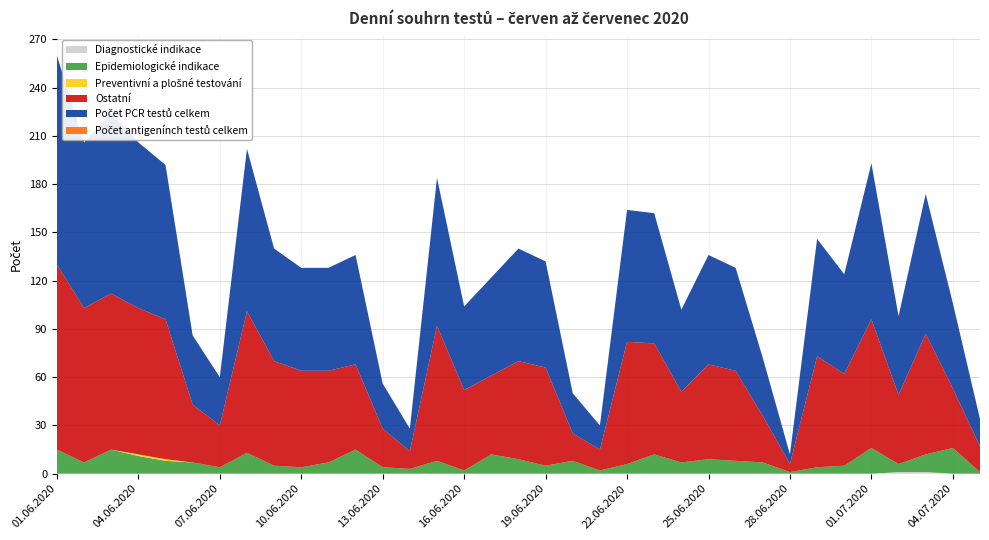

Reading left to right, extract all data points from this chart.

Diagnostické indikace: 01.06.2020=0	02.06.2020=0	03.06.2020=0	04.06.2020=0	05.06.2020=0	06.06.2020=0	07.06.2020=0	08.06.2020=0	09.06.2020=0	10.06.2020=0	11.06.2020=0	12.06.2020=0	13.06.2020=0	14.06.2020=0	15.06.2020=0	16.06.2020=0	17.06.2020=0	18.06.2020=0	19.06.2020=0	20.06.2020=0	21.06.2020=0	22.06.2020=0	23.06.2020=0	24.06.2020=0	25.06.2020=0	26.06.2020=0	27.06.2020=0	28.06.2020=0	29.06.2020=0	30.06.2020=0	01.07.2020=0	02.07.2020=1	03.07.2020=1	04.07.2020=0	05.07.2020=0
Epidemiologické indikace: 01.06.2020=15	02.06.2020=7	03.06.2020=15	04.06.2020=11	05.06.2020=8	06.06.2020=7	07.06.2020=4	08.06.2020=13	09.06.2020=5	10.06.2020=4	11.06.2020=7	12.06.2020=15	13.06.2020=4	14.06.2020=3	15.06.2020=8	16.06.2020=2	17.06.2020=12	18.06.2020=9	19.06.2020=5	20.06.2020=8	21.06.2020=2	22.06.2020=6	23.06.2020=12	24.06.2020=7	25.06.2020=9	26.06.2020=8	27.06.2020=7	28.06.2020=1	29.06.2020=4	30.06.2020=5	01.07.2020=16	02.07.2020=5	03.07.2020=11	04.07.2020=16	05.07.2020=1
Preventivní a plošné testování: 01.06.2020=0	02.06.2020=0	03.06.2020=0	04.06.2020=1	05.06.2020=1	06.06.2020=0	07.06.2020=0	08.06.2020=0	09.06.2020=0	10.06.2020=0	11.06.2020=0	12.06.2020=0	13.06.2020=0	14.06.2020=0	15.06.2020=0	16.06.2020=0	17.06.2020=0	18.06.2020=0	19.06.2020=0	20.06.2020=0	21.06.2020=0	22.06.2020=0	23.06.2020=0	24.06.2020=0	25.06.2020=0	26.06.2020=0	27.06.2020=0	28.06.2020=0	29.06.2020=0	30.06.2020=0	01.07.2020=0	02.07.2020=0	03.07.2020=0	04.07.2020=0	05.07.2020=0
Ostatní: 01.06.2020=115	02.06.2020=96	03.06.2020=97	04.06.2020=91	05.06.2020=87	06.06.2020=36	07.06.2020=26	08.06.2020=88	09.06.2020=65	10.06.2020=60	11.06.2020=57	12.06.2020=53	13.06.2020=24	14.06.2020=11	15.06.2020=84	16.06.2020=50	17.06.2020=49	18.06.2020=61	19.06.2020=61	20.06.2020=17	21.06.2020=13	22.06.2020=76	23.06.2020=69	24.06.2020=44	25.06.2020=59	26.06.2020=56	27.06.2020=29	28.06.2020=5	29.06.2020=69	30.06.2020=57	01.07.2020=80	02.07.2020=43	03.07.2020=75	04.07.2020=37	05.07.2020=16
Počet PCR testů celkem: 01.06.2020=130	02.06.2020=103	03.06.2020=112	04.06.2020=103	05.06.2020=96	06.06.2020=43	07.06.2020=30	08.06.2020=101	09.06.2020=70	10.06.2020=64	11.06.2020=64	12.06.2020=68	13.06.2020=28	14.06.2020=14	15.06.2020=92	16.06.2020=52	17.06.2020=61	18.06.2020=70	19.06.2020=66	20.06.2020=25	21.06.2020=15	22.06.2020=82	23.06.2020=81	24.06.2020=51	25.06.2020=68	26.06.2020=64	27.06.2020=36	28.06.2020=6	29.06.2020=73	30.06.2020=62	01.07.2020=97	02.07.2020=49	03.07.2020=87	04.07.2020=53	05.07.2020=17
Počet antigenínch testů celkem: 01.06.2020=0	02.06.2020=0	03.06.2020=0	04.06.2020=0	05.06.2020=0	06.06.2020=0	07.06.2020=0	08.06.2020=0	09.06.2020=0	10.06.2020=0	11.06.2020=0	12.06.2020=0	13.06.2020=0	14.06.2020=0	15.06.2020=0	16.06.2020=0	17.06.2020=0	18.06.2020=0	19.06.2020=0	20.06.2020=0	21.06.2020=0	22.06.2020=0	23.06.2020=0	24.06.2020=0	25.06.2020=0	26.06.2020=0	27.06.2020=0	28.06.2020=0	29.06.2020=0	30.06.2020=0	01.07.2020=0	02.07.2020=0	03.07.2020=0	04.07.2020=0	05.07.2020=0